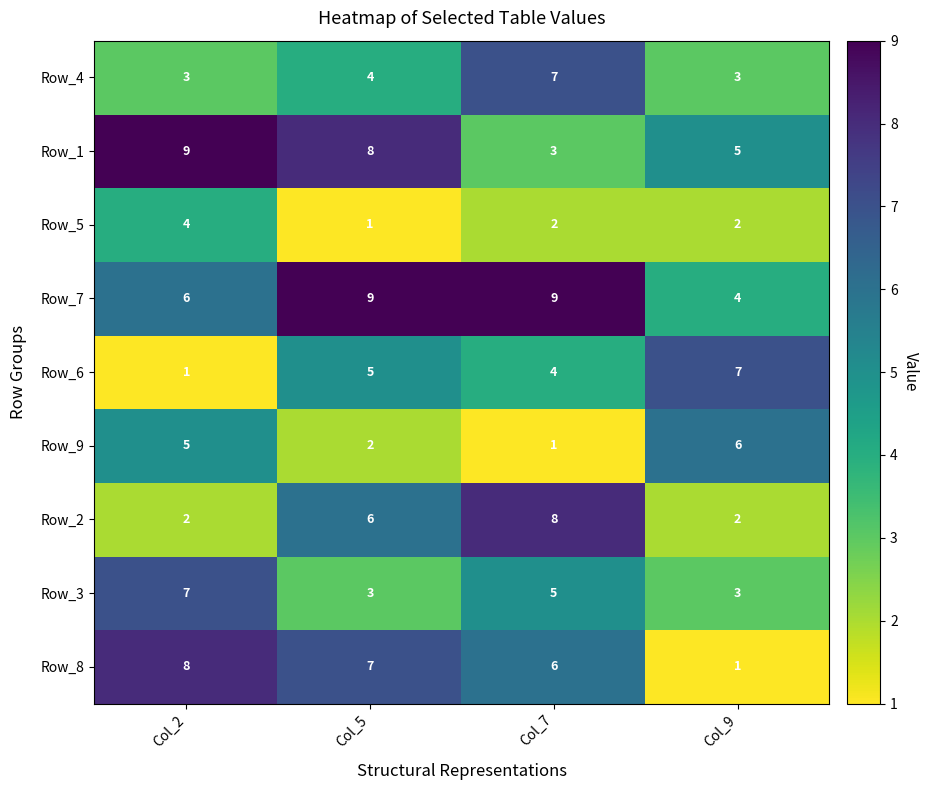

What is the total value across all series at Col_5?

45